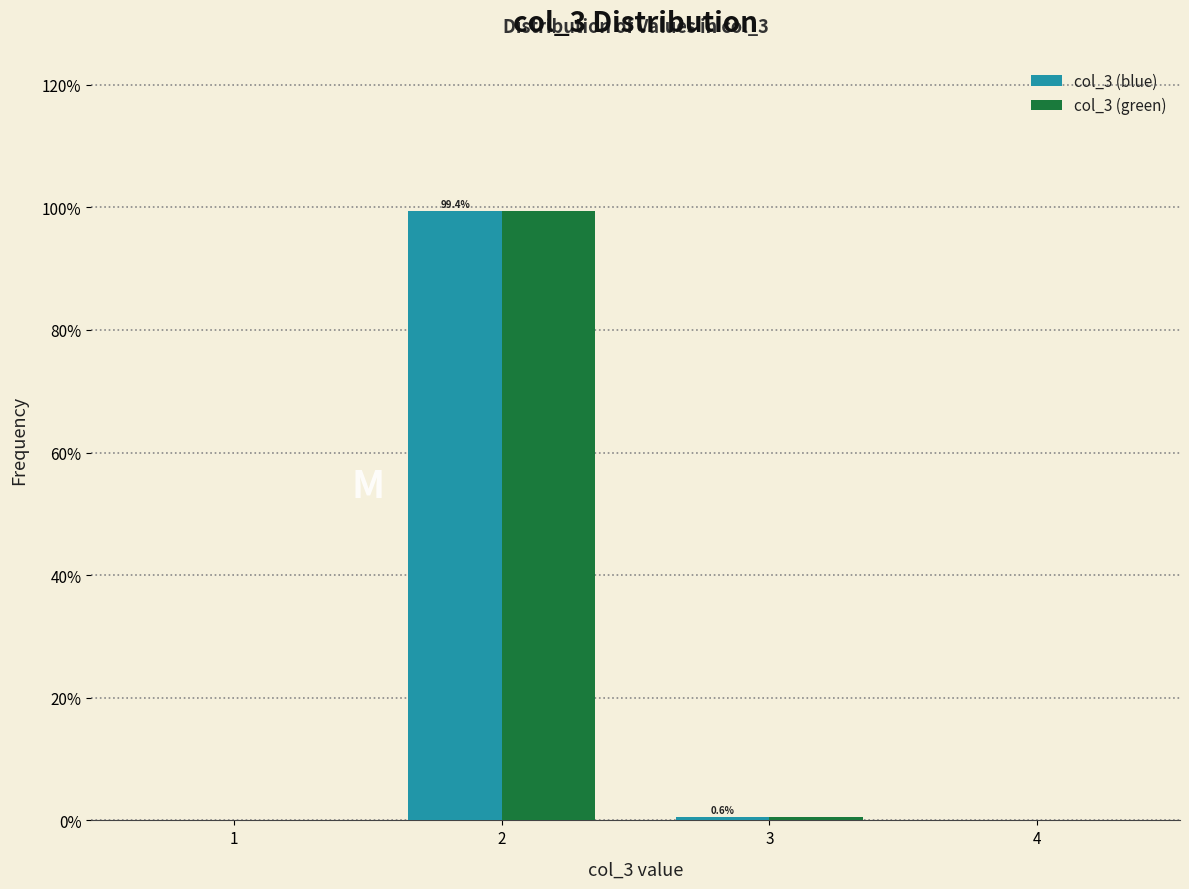

Reading left to right, list all the values displayed in this chart.

col_3 (blue): 1=0.0	2=99.4	3=0.6	4=0.0
col_3 (green): 1=0.0	2=99.4	3=0.6	4=0.0